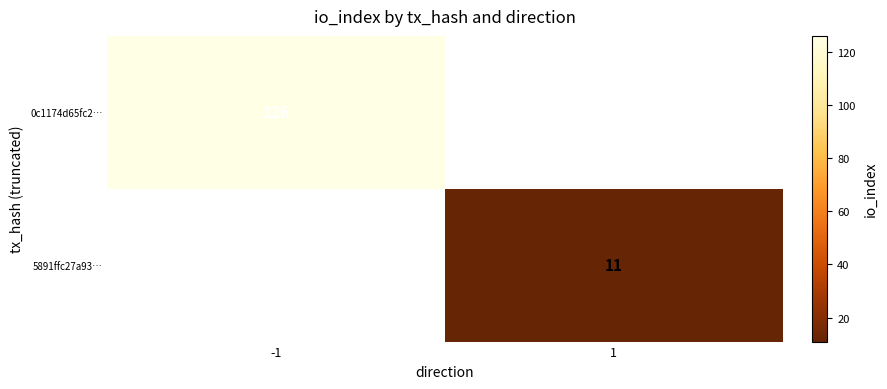

True or false: 5891ffc27a93… has a value of 5 at 1.

False